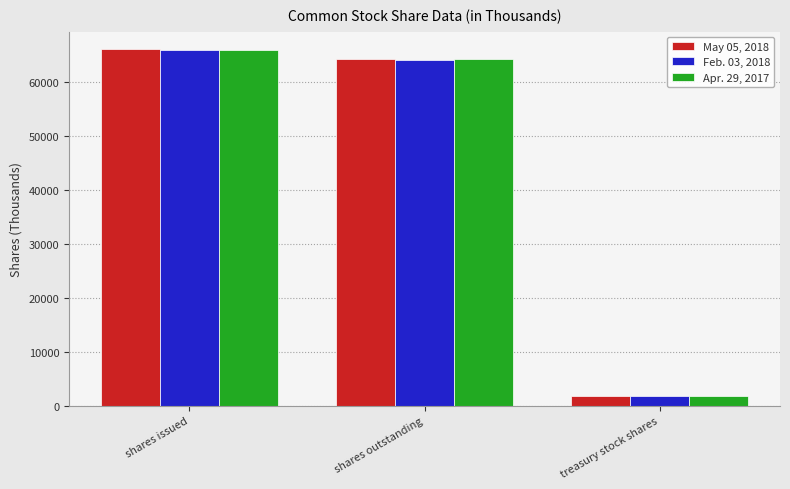

How many groups of bars are there?

3